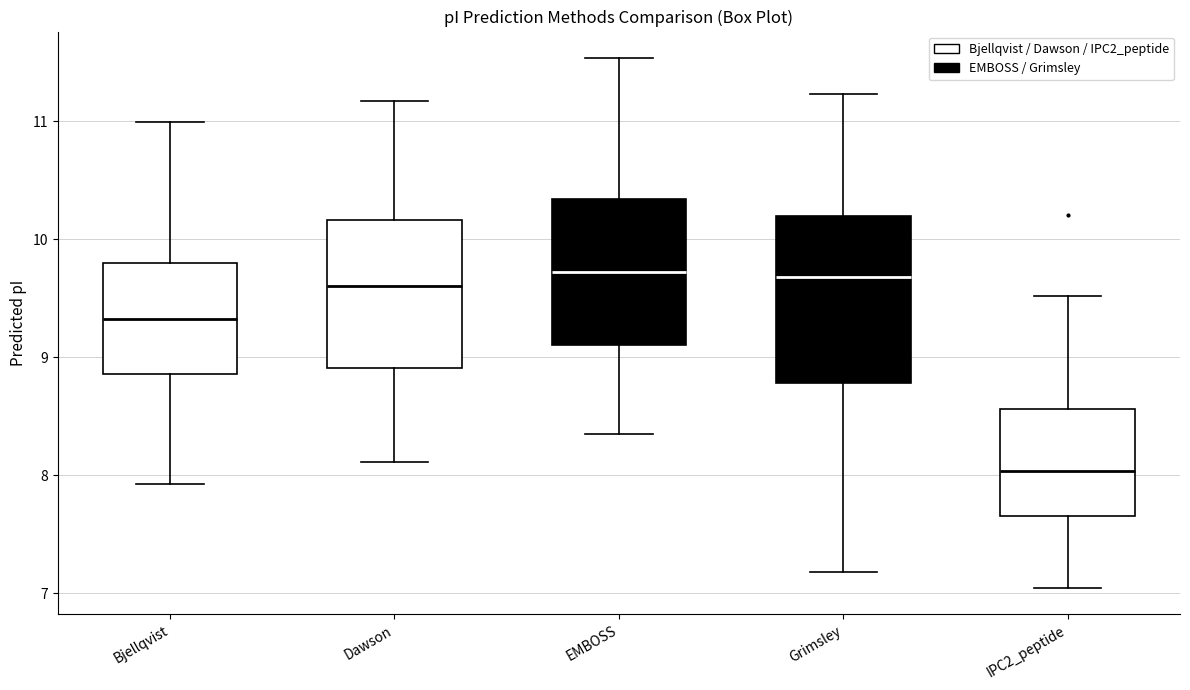

Where is the upper edge of the box for Dawson on the y-axis? The values are not printed on the chart, so give them approximately, as read against the axis.

10.2